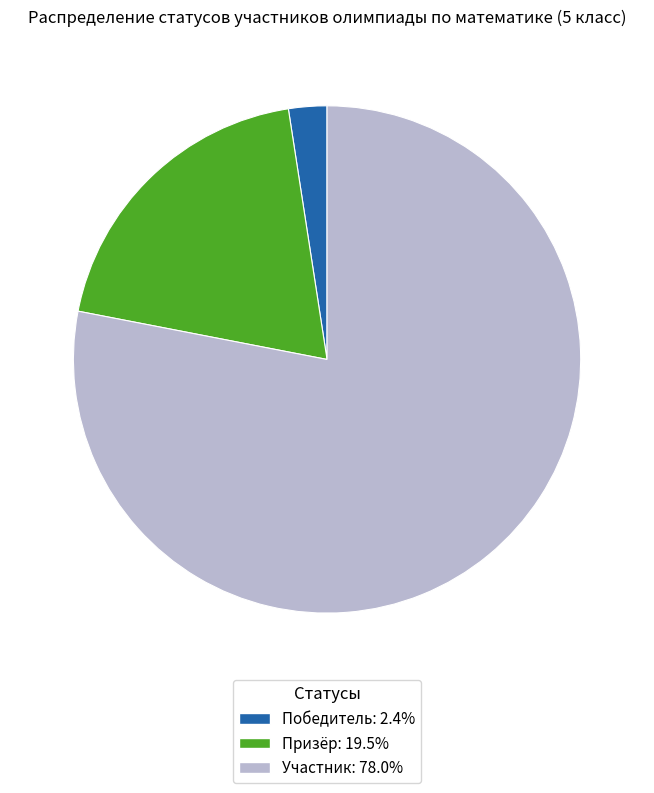

How many segments does this pie chart have?

3